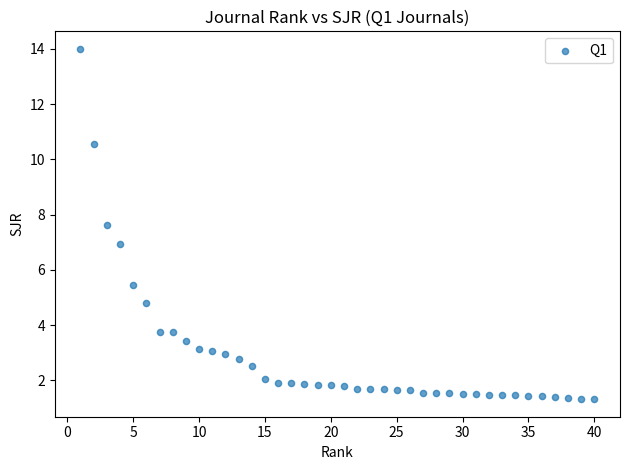

What is the range of X values (max minus min)?

39.0